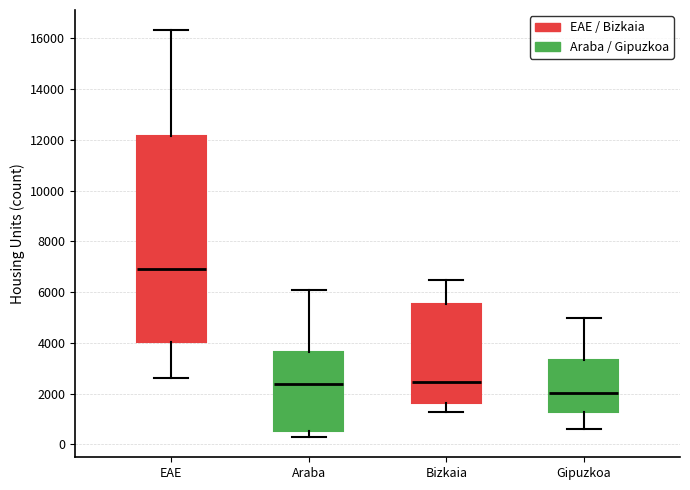

Where is the lower edge of the box for Bizkaia on the y-axis? The values are not printed on the chart, so give them approximately, as read against the axis.

1600